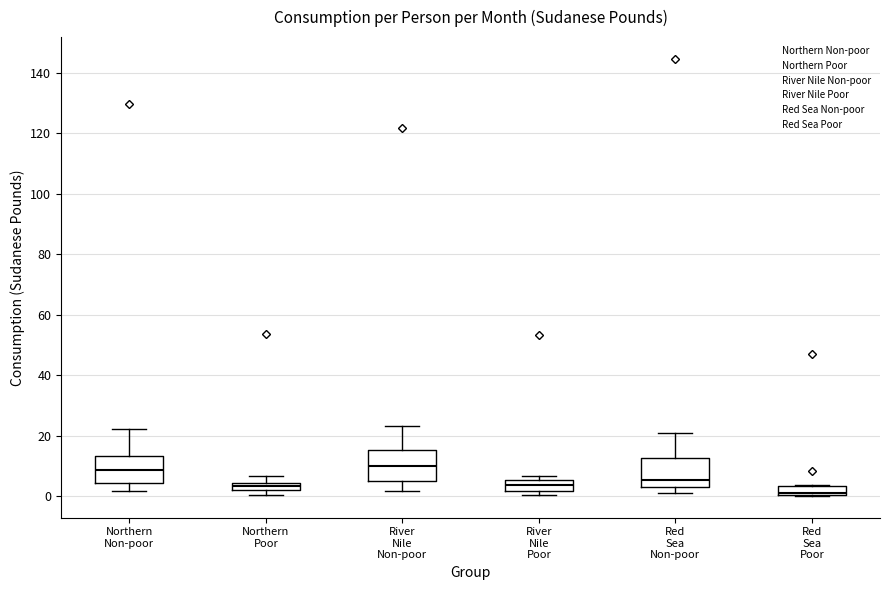

Which box's median line is the lowest?

Red Sea Poor